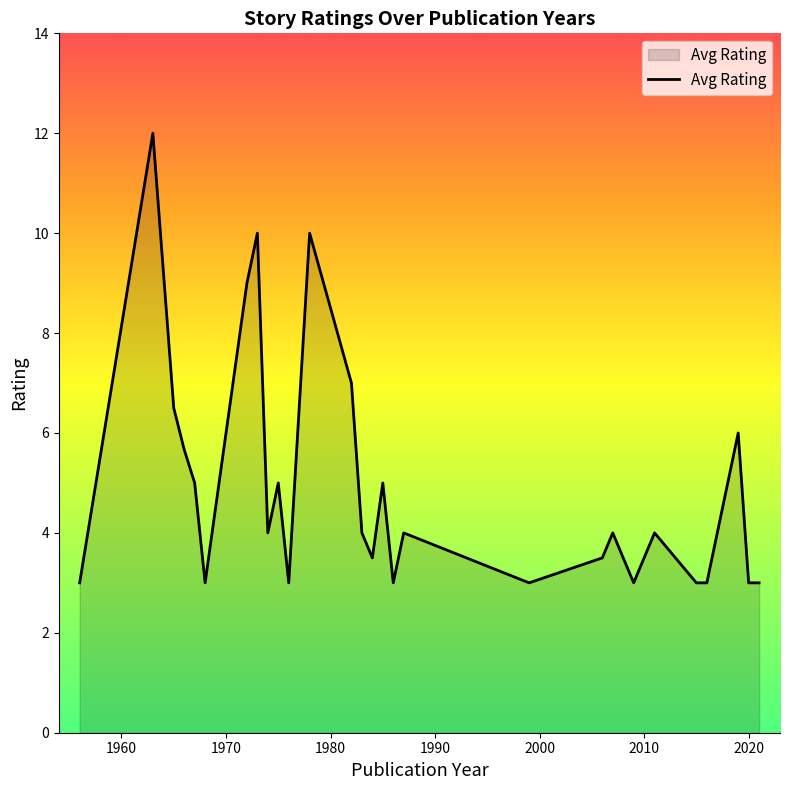

What is the difference between the maximum and minimum values?

9.0